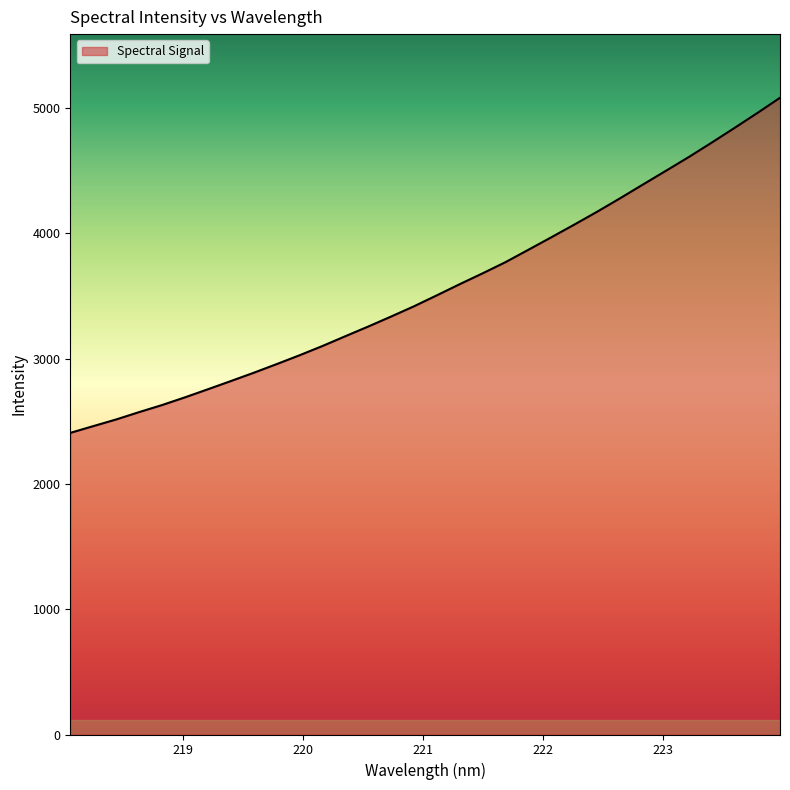

What is the greatest value displayed?

5083.5